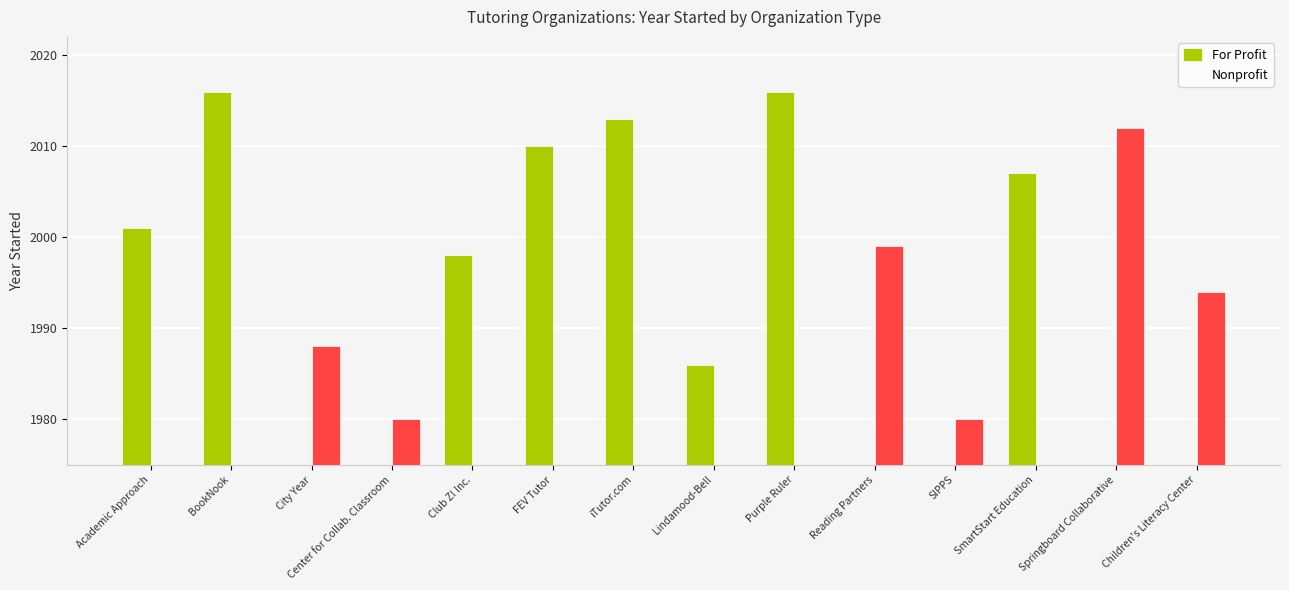

What is the label of the 13th bar from the right?

BookNook